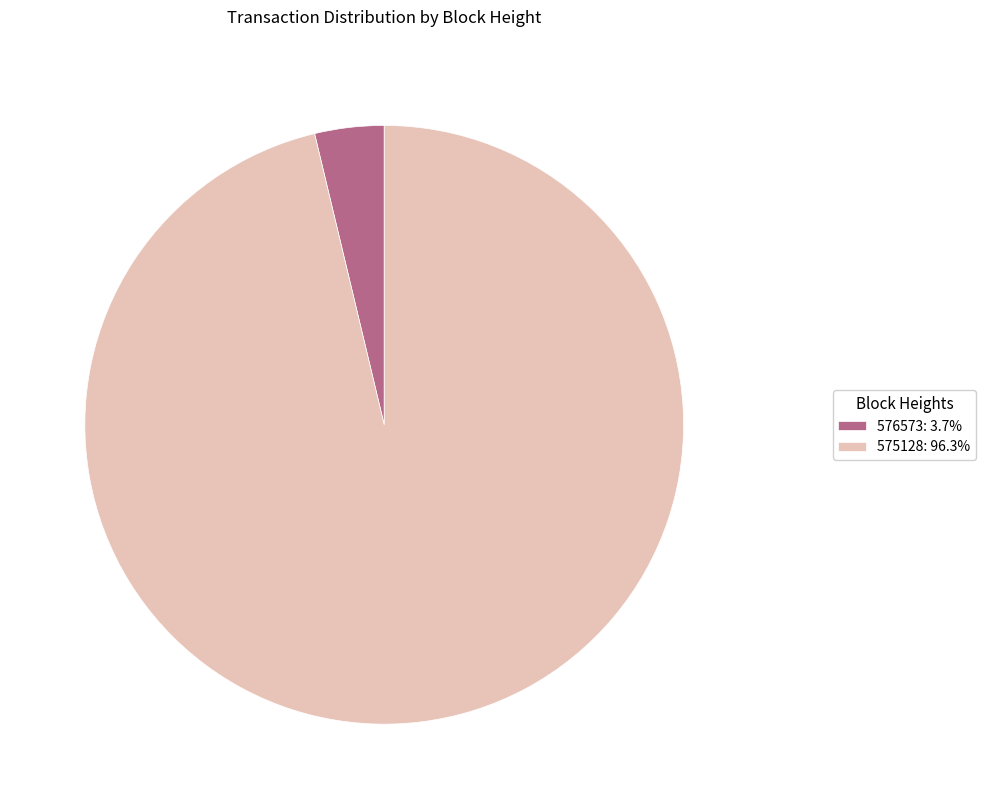

Is there a majority slice in this chart?

Yes